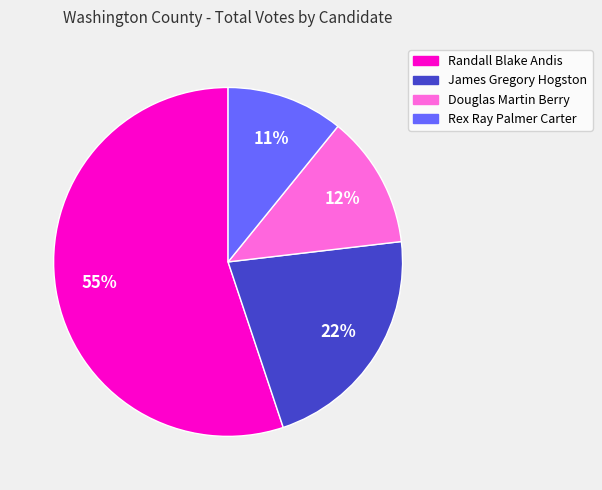

Do James Gregory Hogston and Douglas Martin Berry together represent more than half of the pie?

No